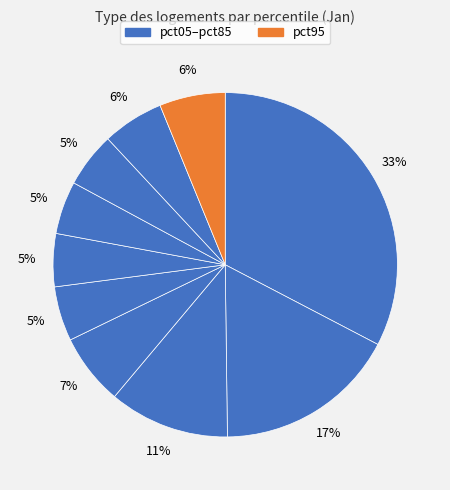

Is there any slice that represents more than half of the pie?

No